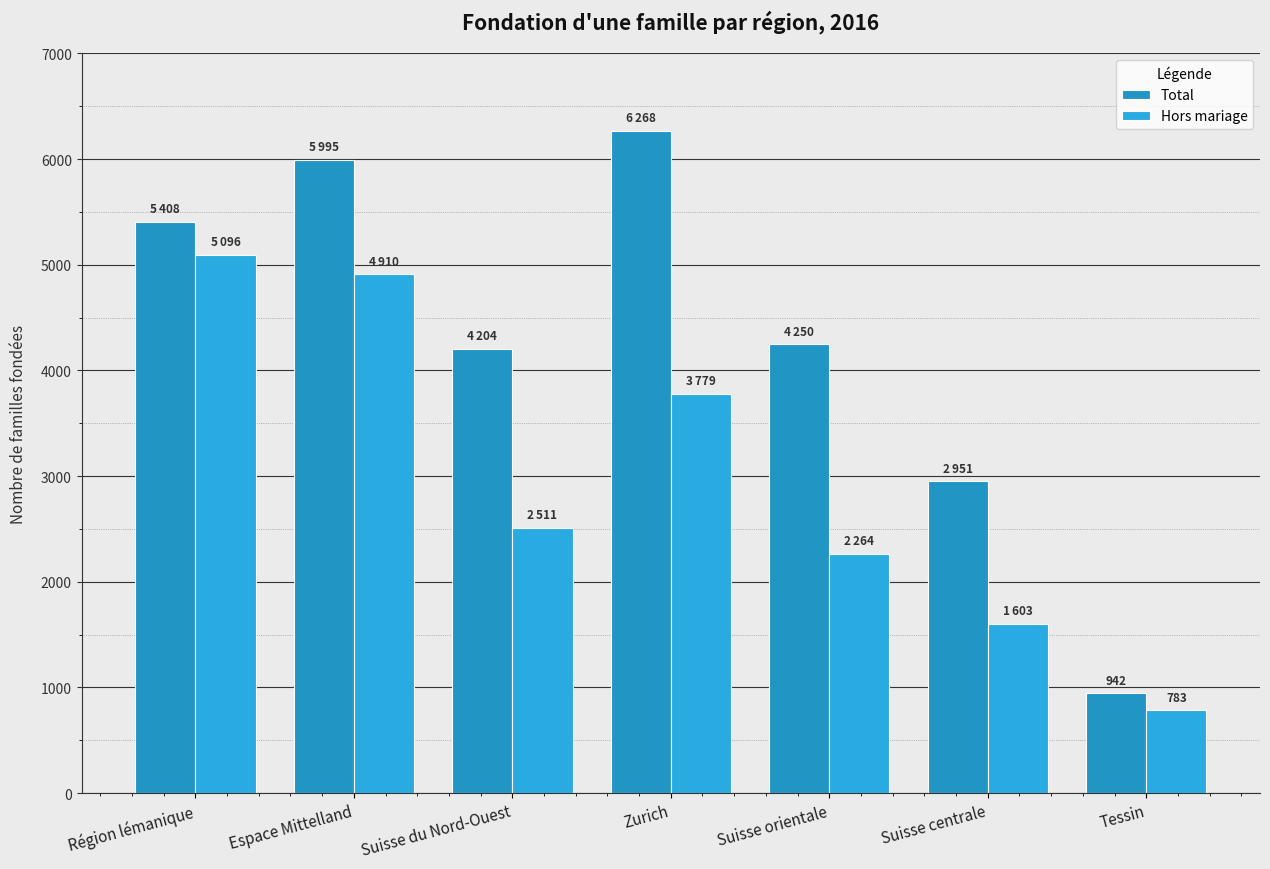

At how many categories does at least one series exceed 3239?

5